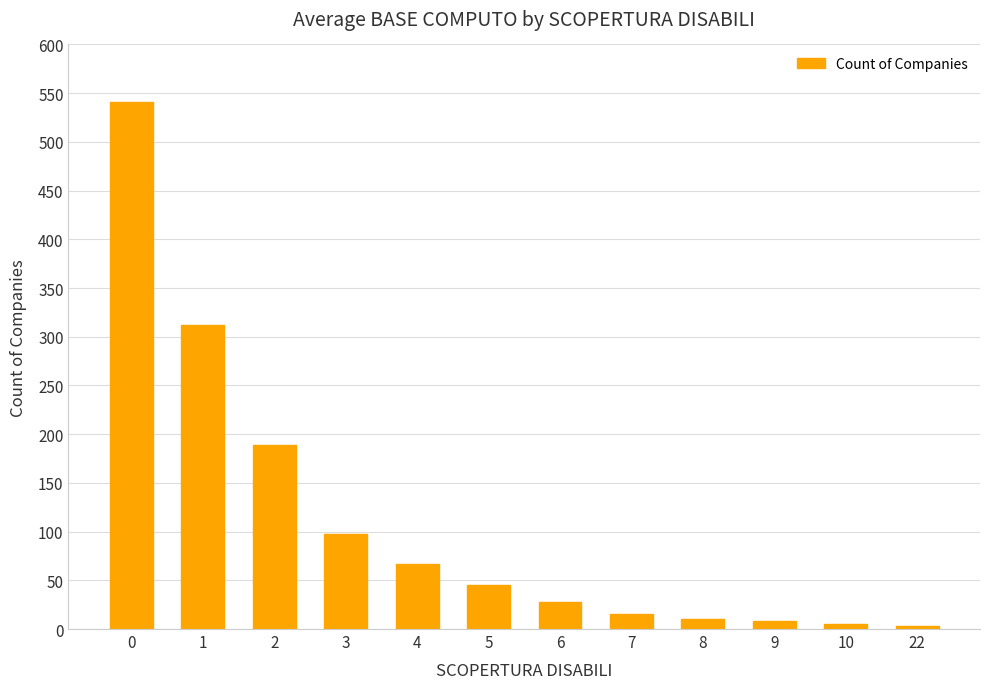

What is the maximum value shown in the chart?

541